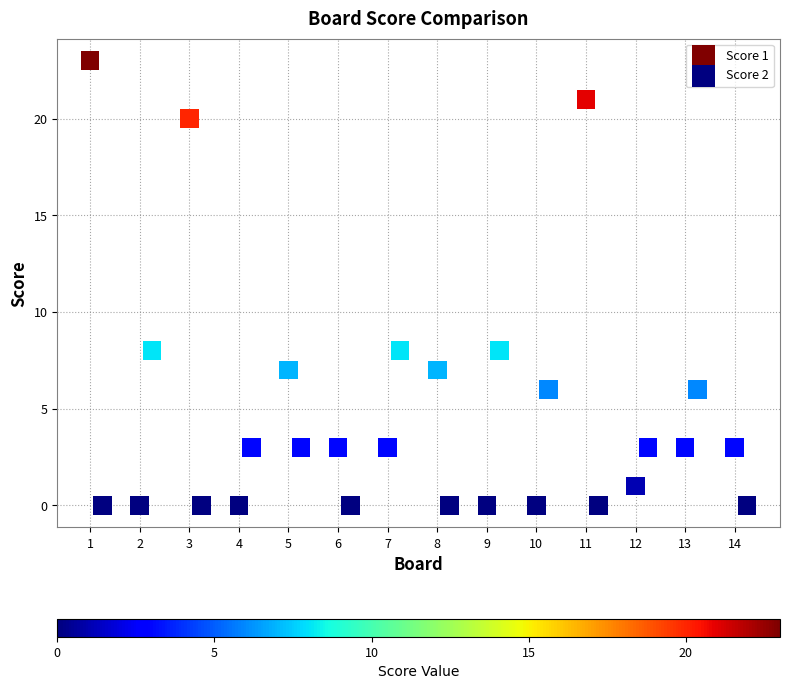

Which series reaches the maximum Y coordinate?

Score 1